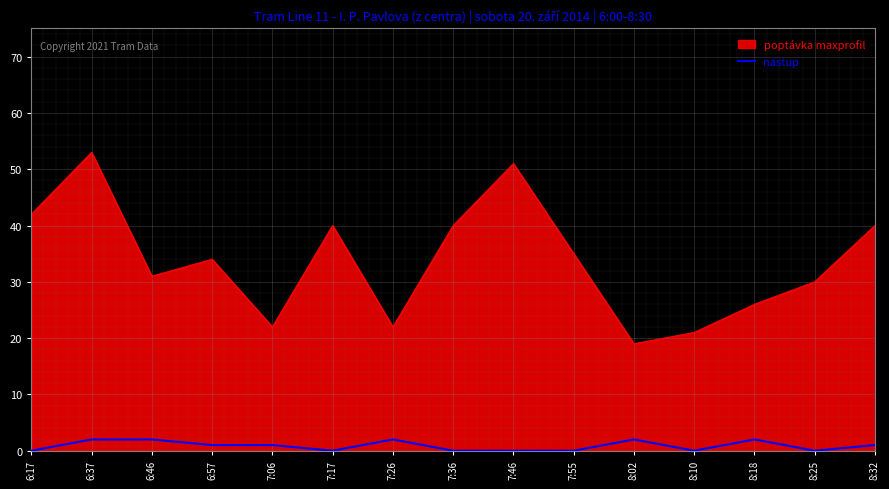

The value of nástup at 7:17 is 0. True or false?

True